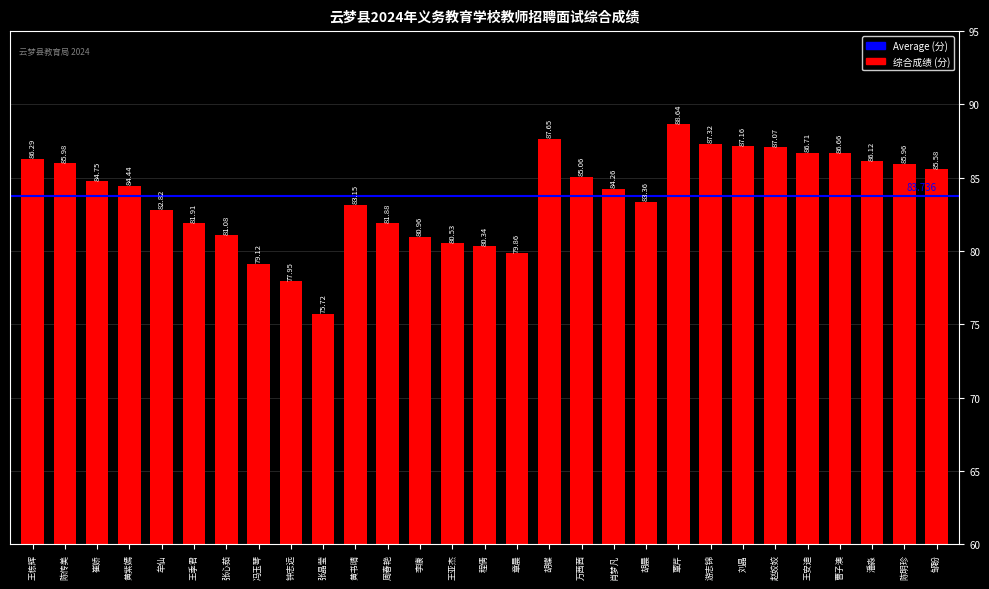

The value at 李康 is 119.6. True or false?

False